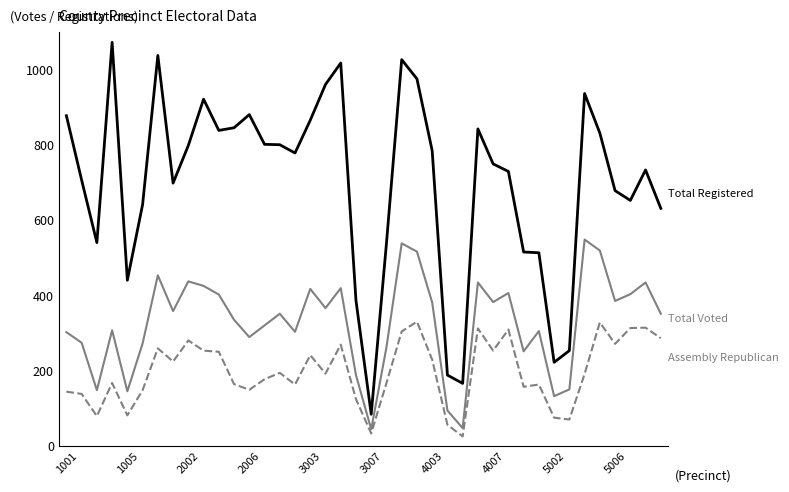

Count the number of data series in this chart.

3